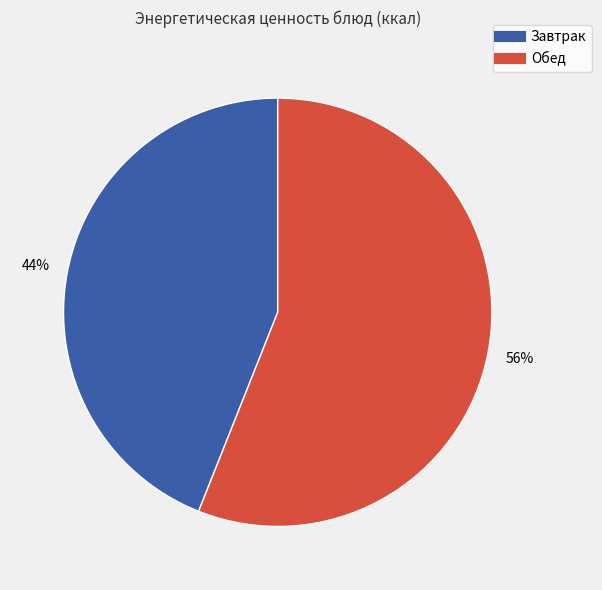

Is there any slice that represents more than half of the pie?

Yes